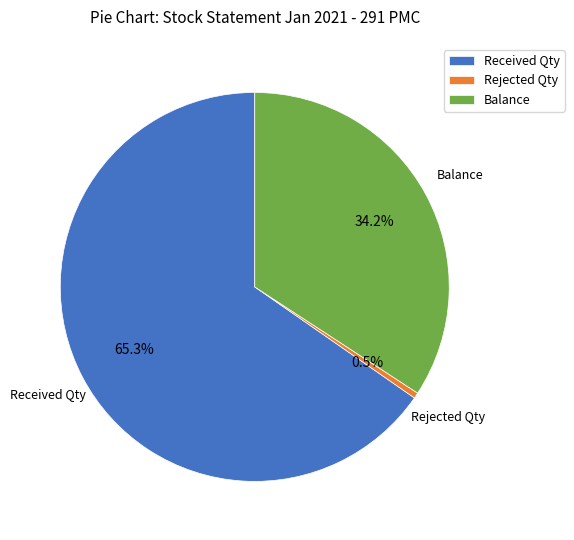

What is the ratio of the value at Balance to the value at Rejected Qty?

71.9